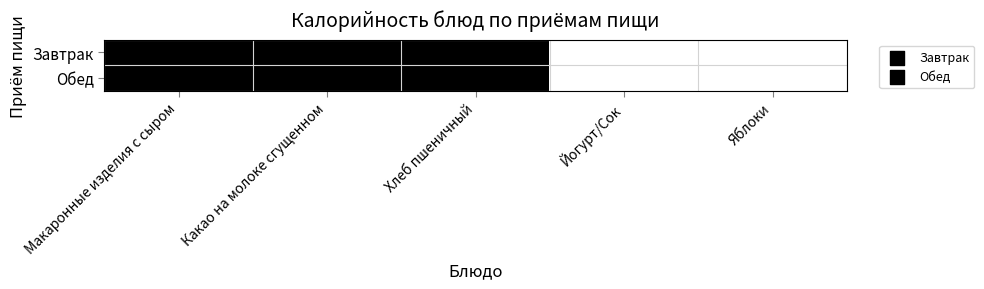

Reading right to left, transcribe all the data shown in this chart.

Завтрак: Яблоки=0	Йогурт/Сок=0	Хлеб пшеничный=1	Какао на молоке сгущенном=1	Макаронные изделия с сыром=1
Обед: Яблоки=0	Йогурт/Сок=0	Хлеб пшеничный=1	Какао на молоке сгущенном=1	Макаронные изделия с сыром=1